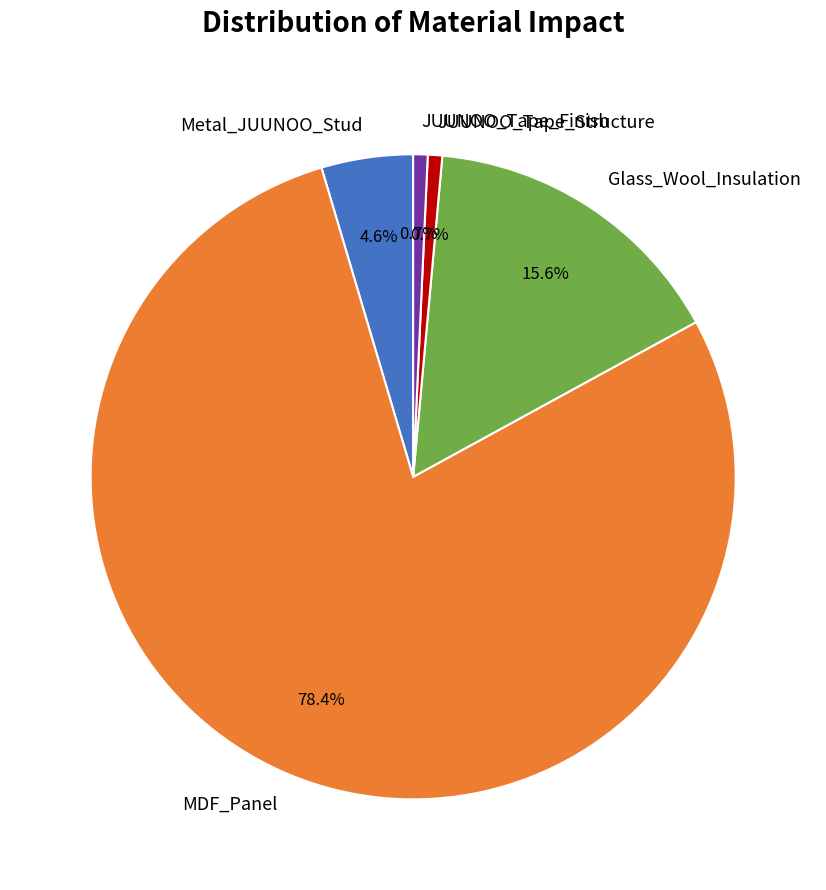

To the nearest percent, what is the difference between the largest and smallest slice percentages?

78%